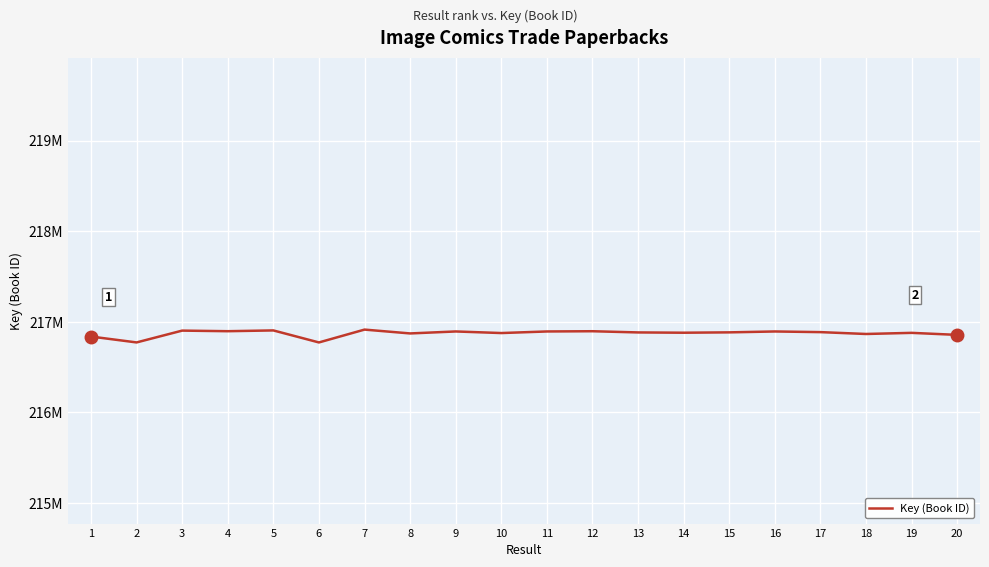

Is it true that the value at 19 is 116987529?

False